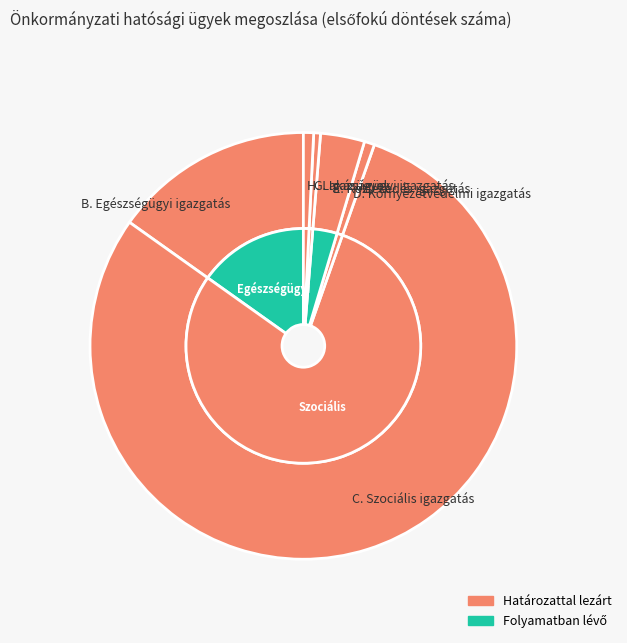

Is it true that Környezetvédelmi igazgatás is 1% of the pie?

True